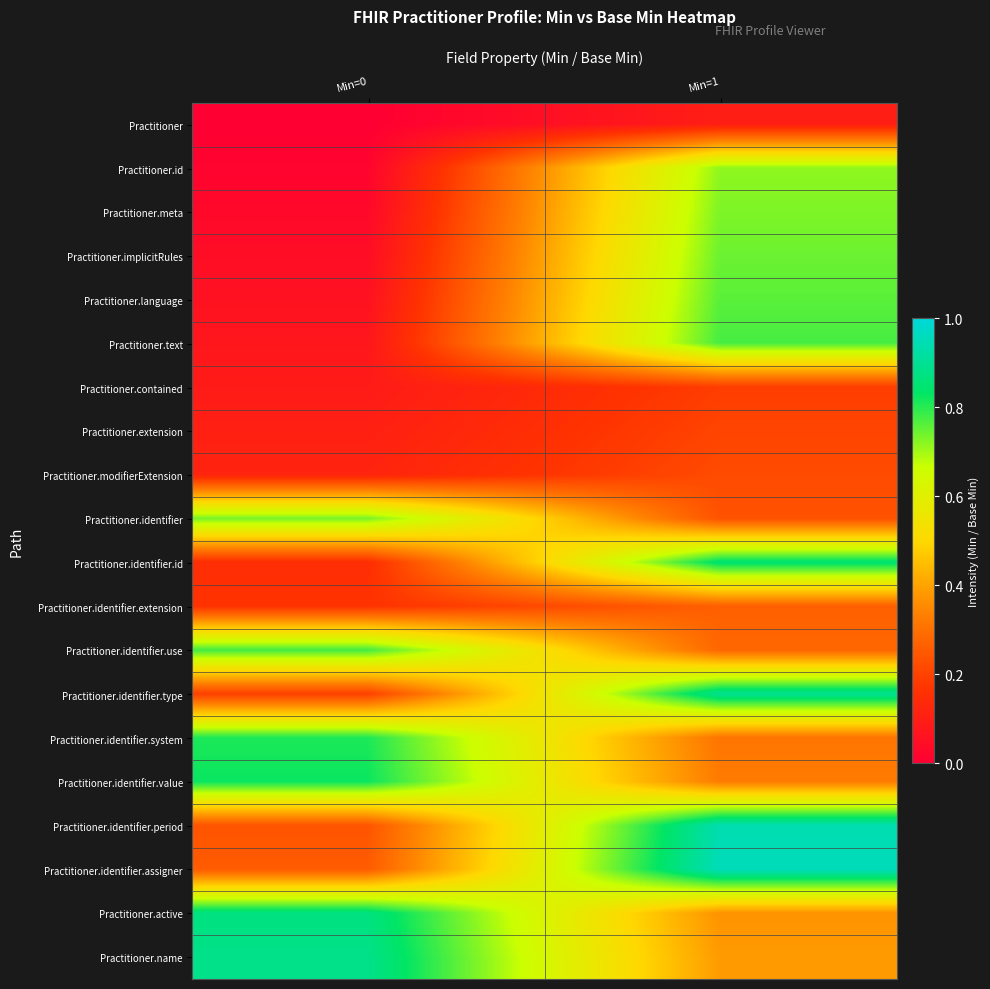

How many distinct data groups are displayed?

20